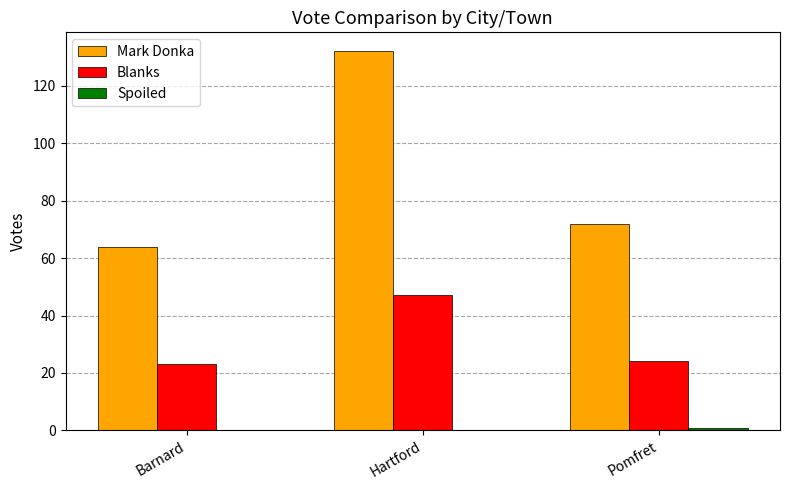

Is the value of Mark Donka at Hartford greater than the value of Blanks at Pomfret?

Yes